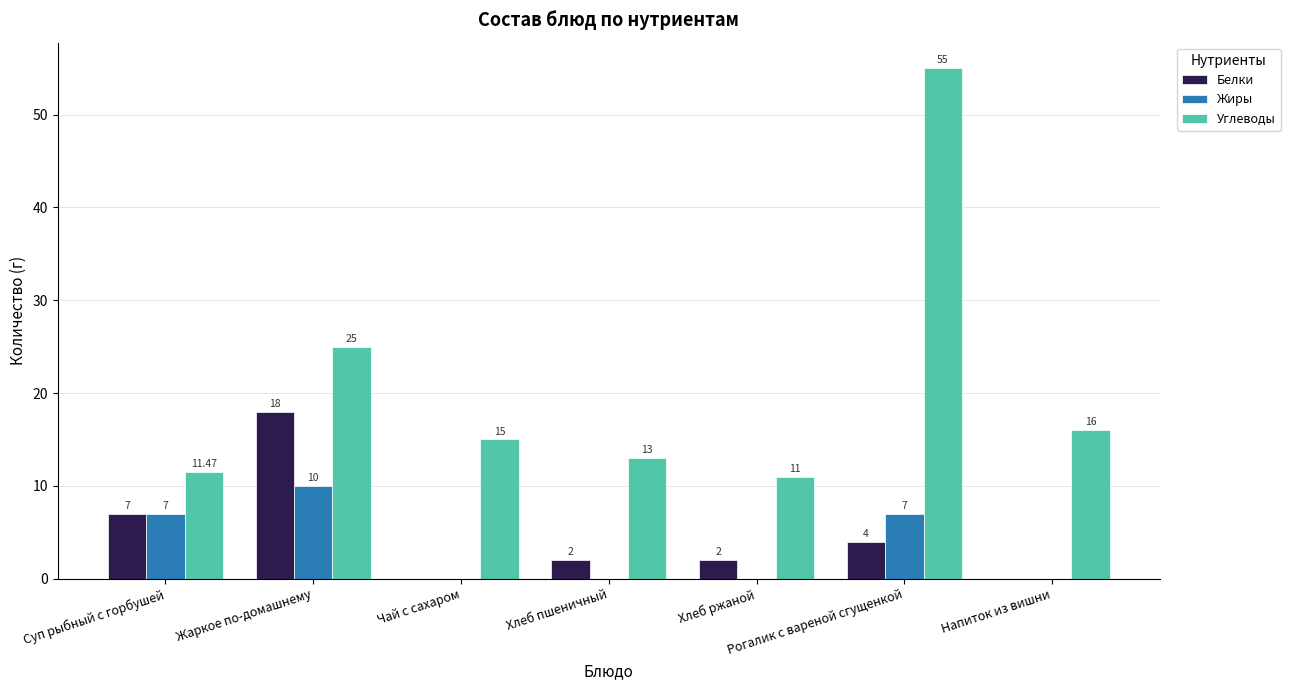

Which category has the highest value in the Жиры series?

Жаркое по-домашнему